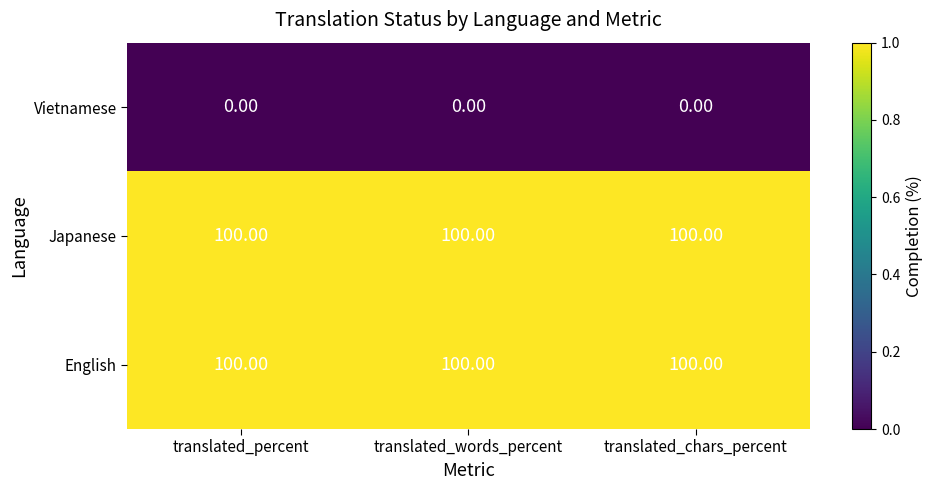

Is the value of Japanese at translated_words_percent greater than the value of Vietnamese at translated_chars_percent?

Yes